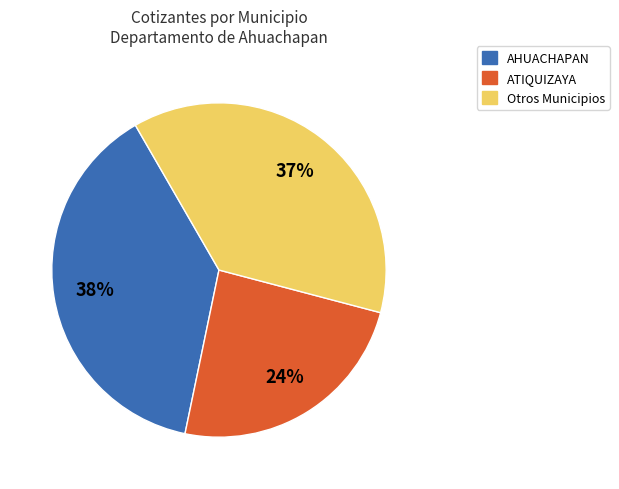

To the nearest percent, what is the average slice percentage?

33%